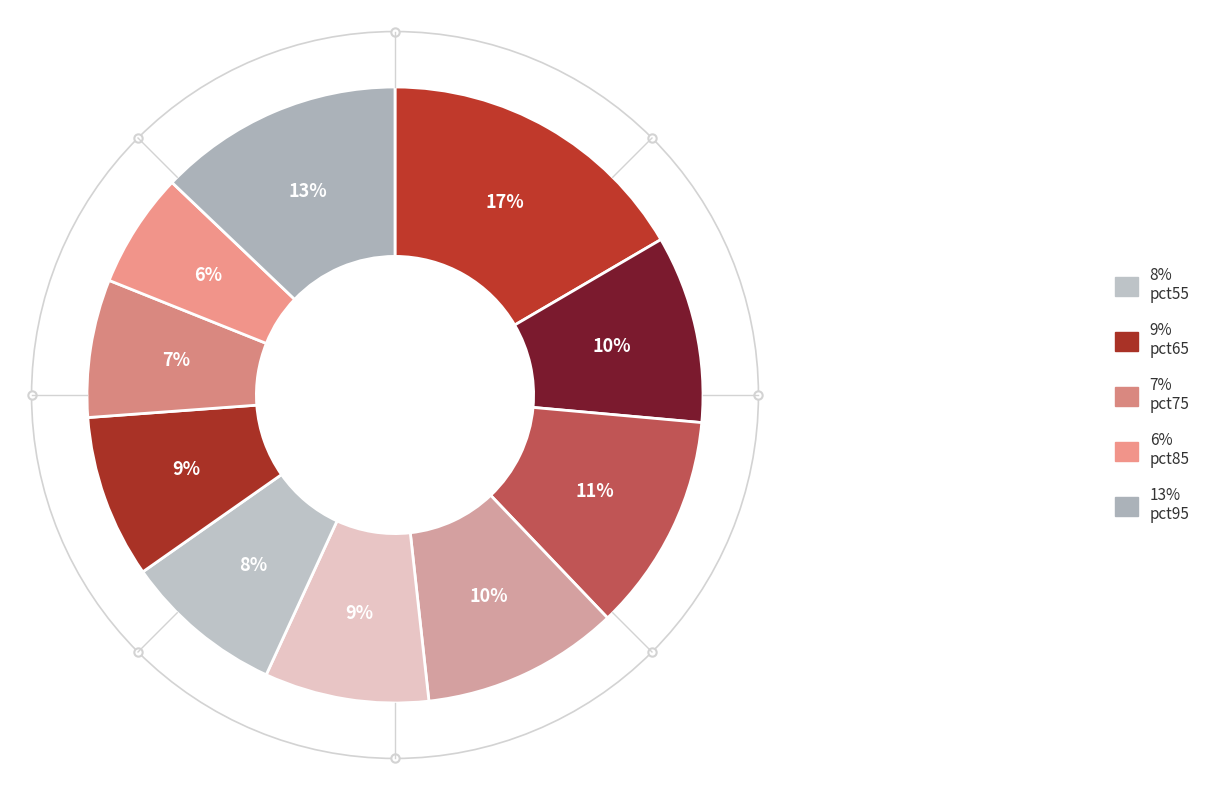

Count the number of slices in the pie.

10